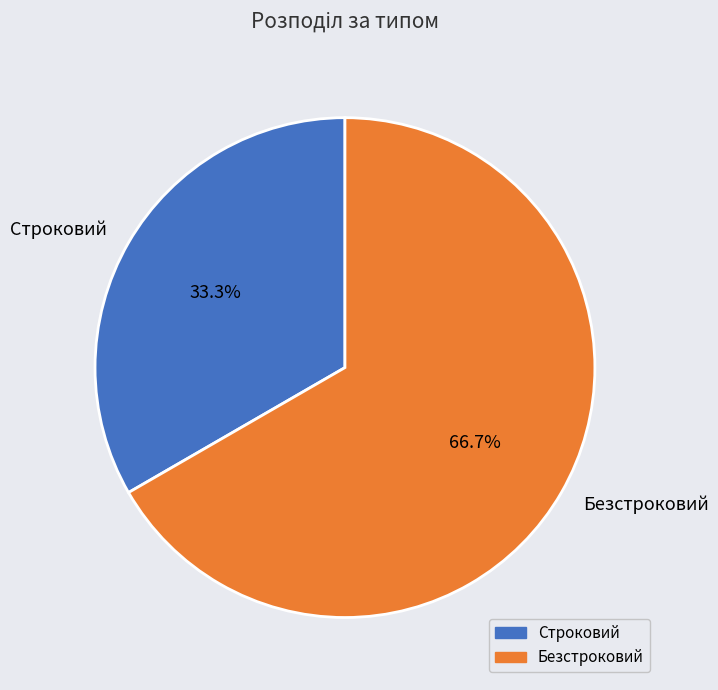

Is Строковий the majority of the pie?

No